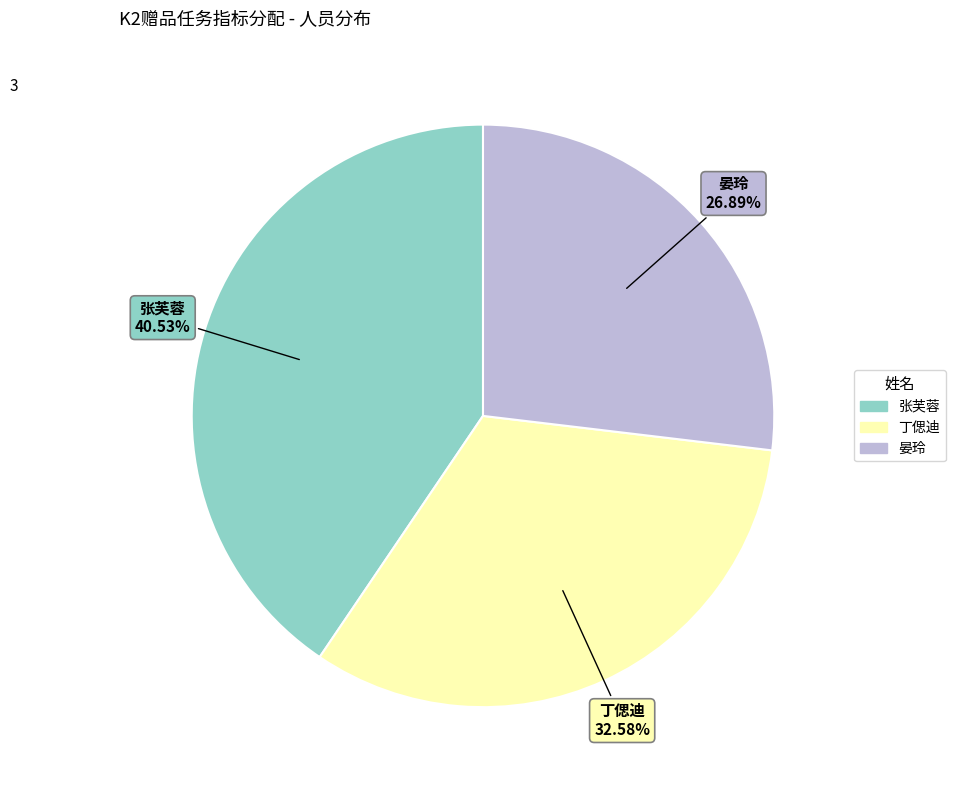

Does any single category account for the majority?

No